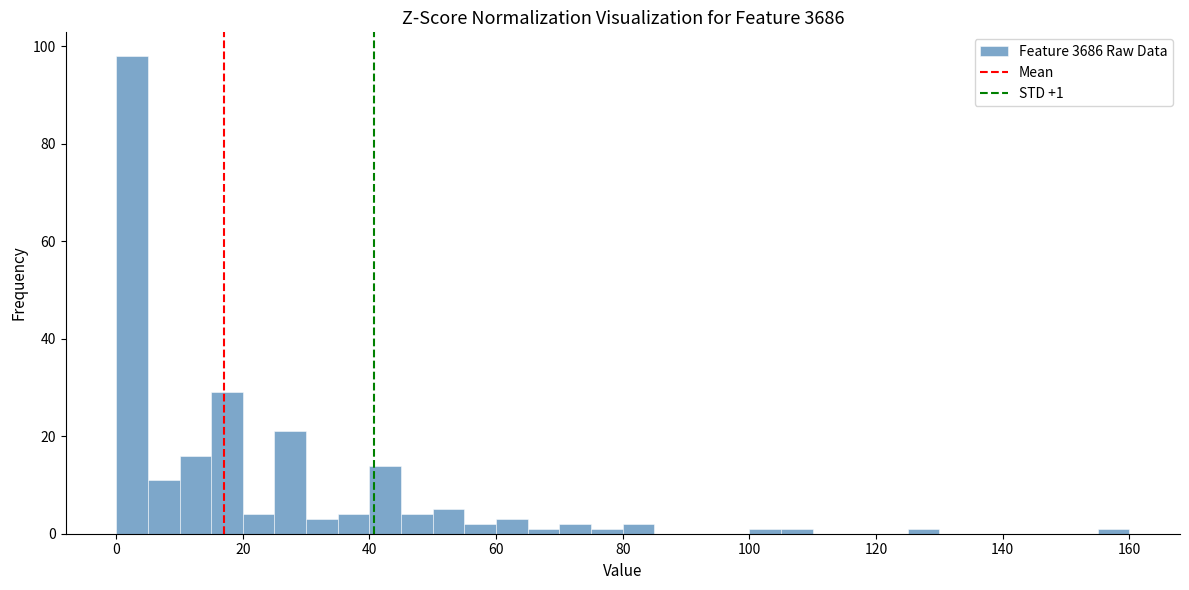

Around what value on the x-axis is the tallest bar? Give the approximate position of its centre, as read against the axis.

2